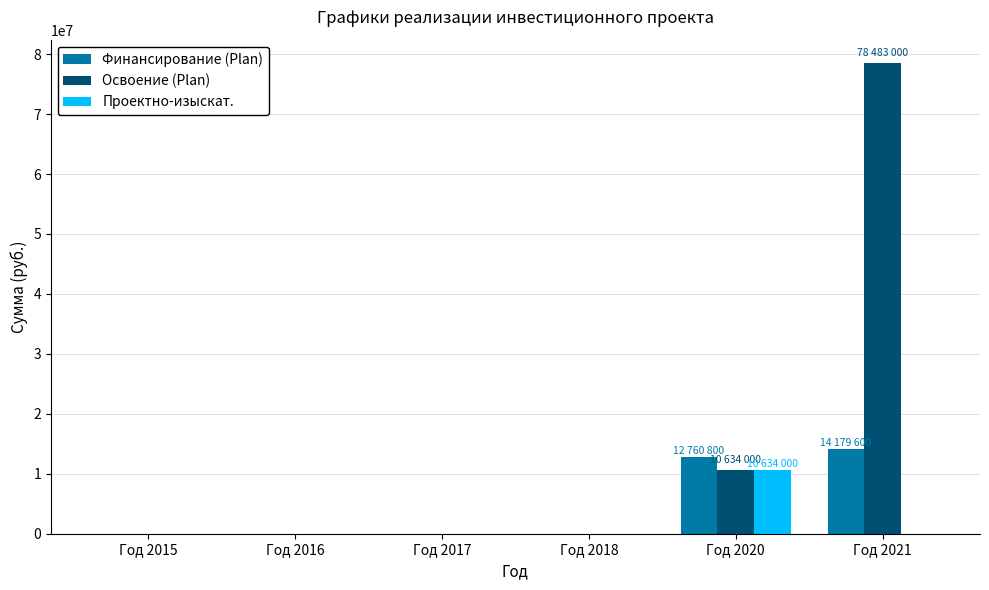

The value of Освоение (Plan) at Год 2016 is 0. True or false?

True